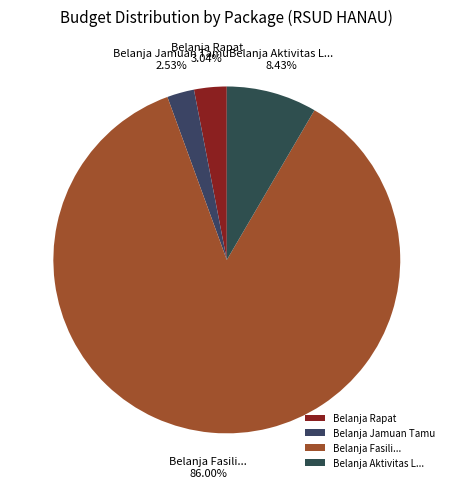

Combined, do Belanja Aktivitas L... and Belanja Fasili... account for over 50%?

Yes